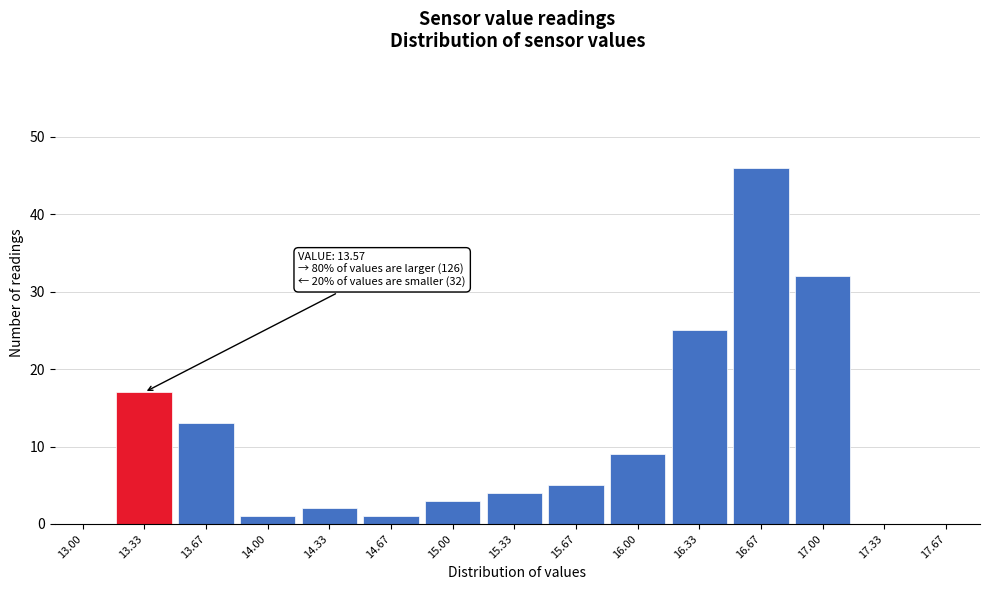

Reading right to left, what are all the values shown in this chart?

17.67=0	17.33=0	17.00=32	16.67=46	16.33=25	16.00=9	15.67=5	15.33=4	15.00=3	14.67=1	14.33=2	14.00=1	13.67=13	13.33=17	13.00=0